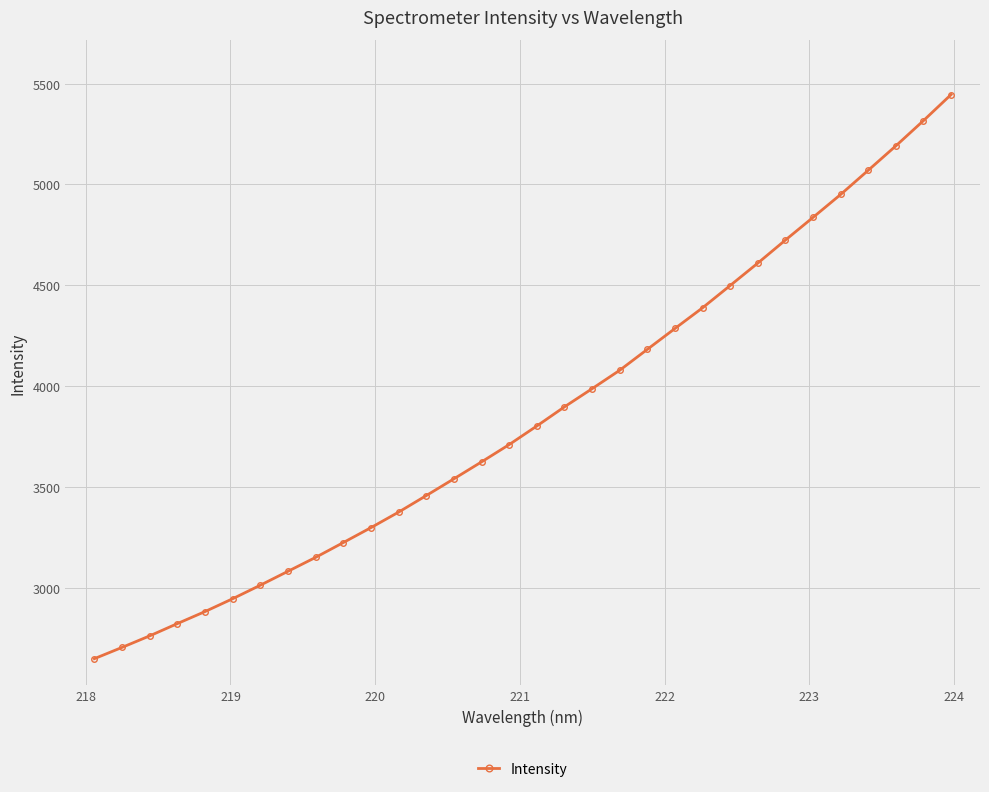

Does the chart have visible grid lines?

Yes